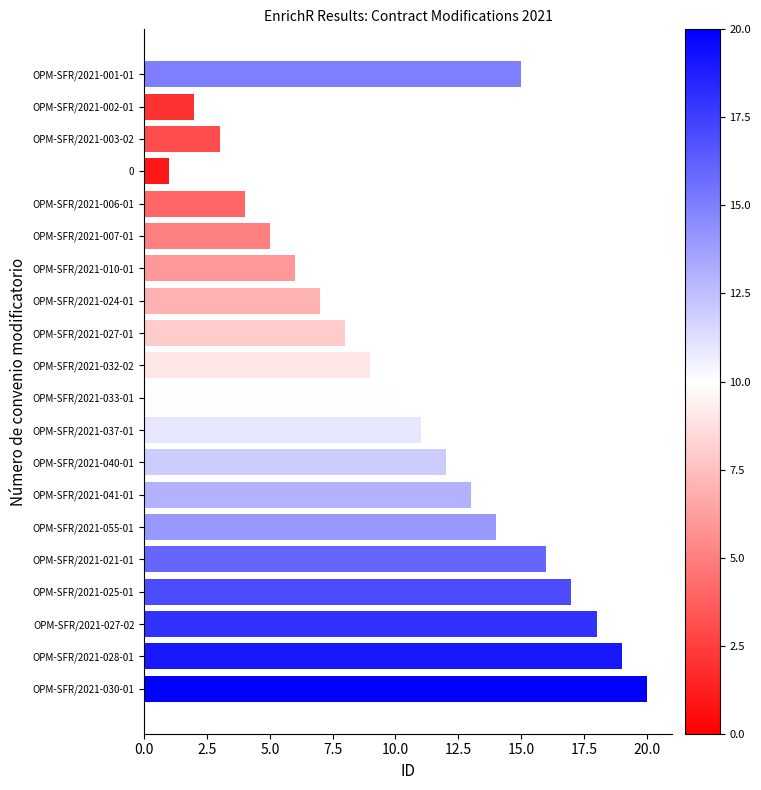

Approximately how many times larger is the value at OPM-SFR/2021-027-02 compared to OPM-SFR/2021-041-01?

1.4